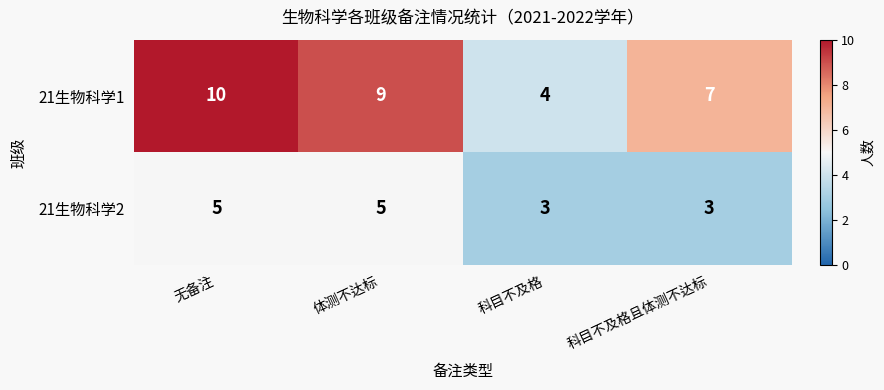

What is the smallest value displayed?

3